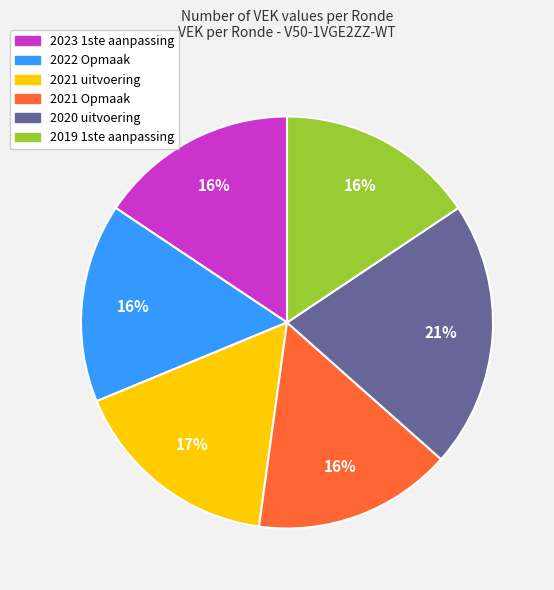

Which has a higher value, 2020 uitvoering or 2023 1ste aanpassing?

2020 uitvoering